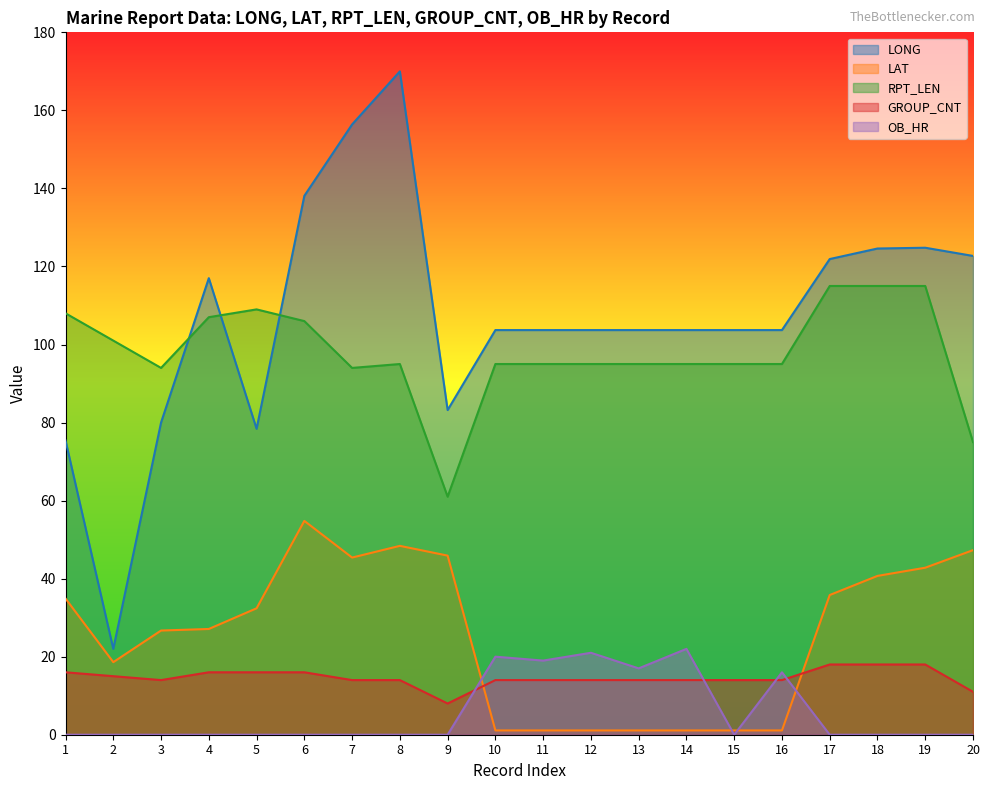

What is the maximum value for GROUP_CNT?

18.0